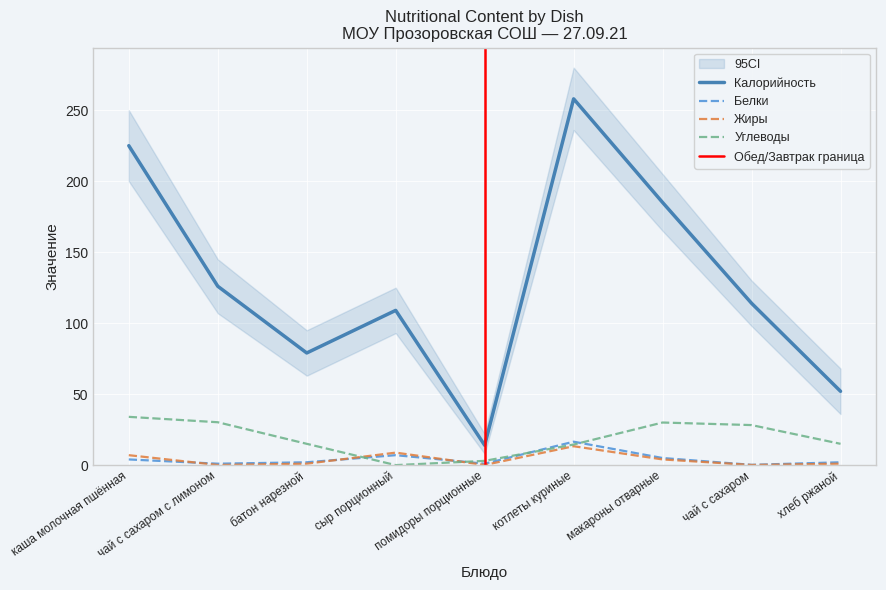

What is the label of the 8th point from the left?

чай с сахаром